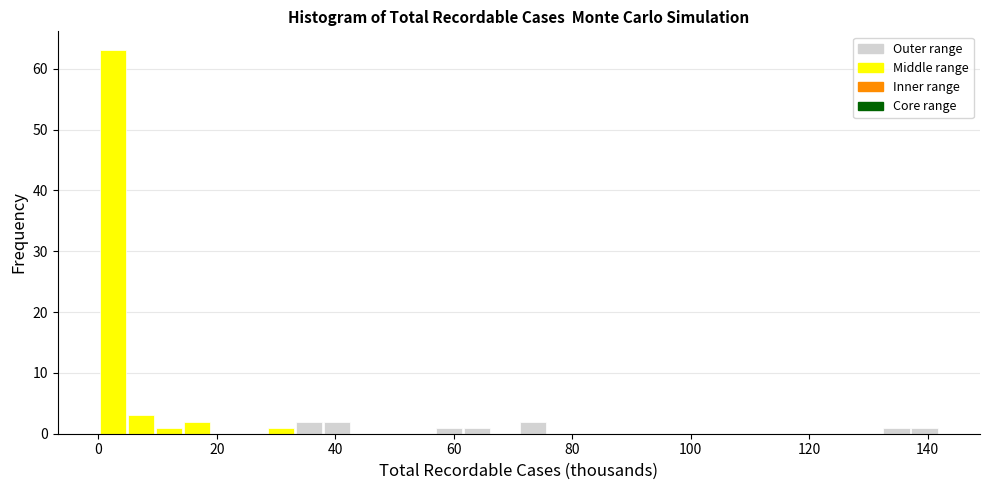

Around what value on the x-axis is the tallest bar? Give the approximate position of its centre, as read against the axis.

2